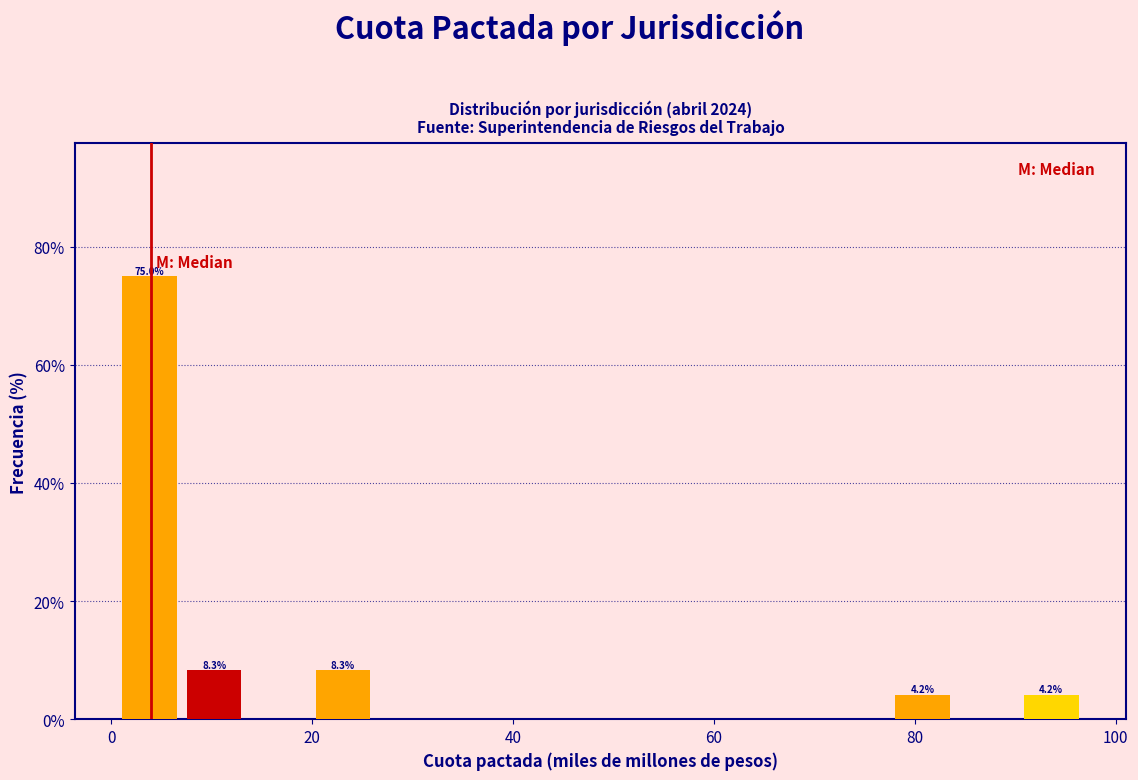

Around what value on the x-axis is the tallest bar? Give the approximate position of its centre, as read against the axis.

4